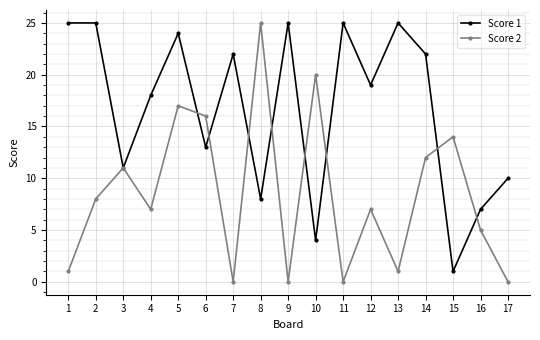

List the series in order of their overall mean, highest first.

Score 1, Score 2